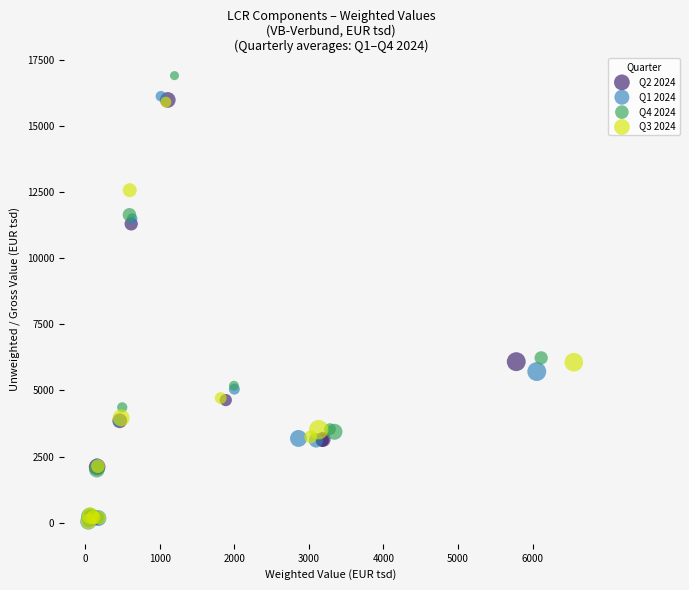

Which series has the largest Y range (max minus min)?

Q4 2024